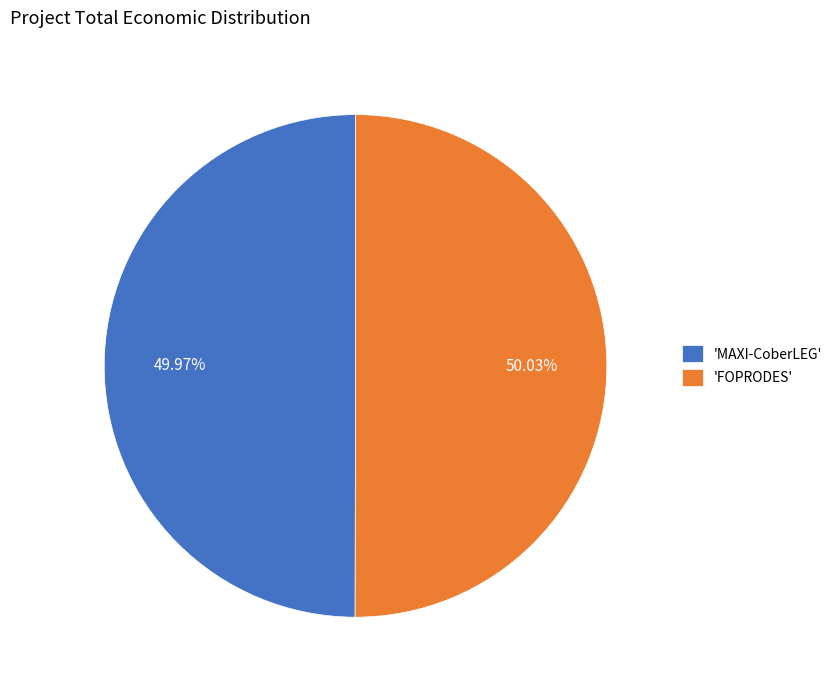

Is there a majority slice in this chart?

Yes